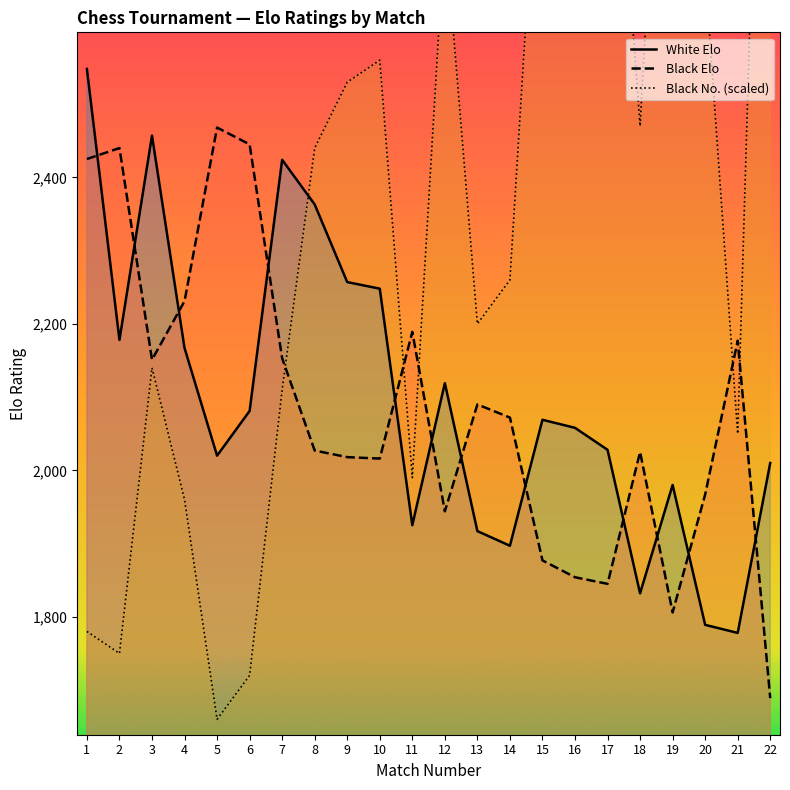

Reading left to right, list all the values displayed in this chart.

White Elo: 1=2548	2=2178	3=2457	4=2167	5=2020	6=2081	7=2424	8=2363	9=2257	10=2248	11=1925	12=2119	13=1917	14=1897	15=2069	16=2058	17=2028	18=1832	19=1980	20=1789	21=1778	22=2010
Black Elo: 1=2425	2=2440	3=2151	4=2231	5=2468	6=2445	7=2153	8=2027	9=2018	10=2016	11=2189	12=1944	13=2090	14=2072	15=1877	16=1854	17=1845	18=2025	19=1806	20=1967	21=2177	22=1689
Black No. (scaled): 1=1780	2=1750	3=2140	4=1960	5=1660	6=1720	7=2110	8=2440	9=2530	10=2560	11=1990	12=2740	13=2200	14=2260	15=2980	16=3040	17=3070	18=2470	19=3280	20=2680	21=2050	22=3550